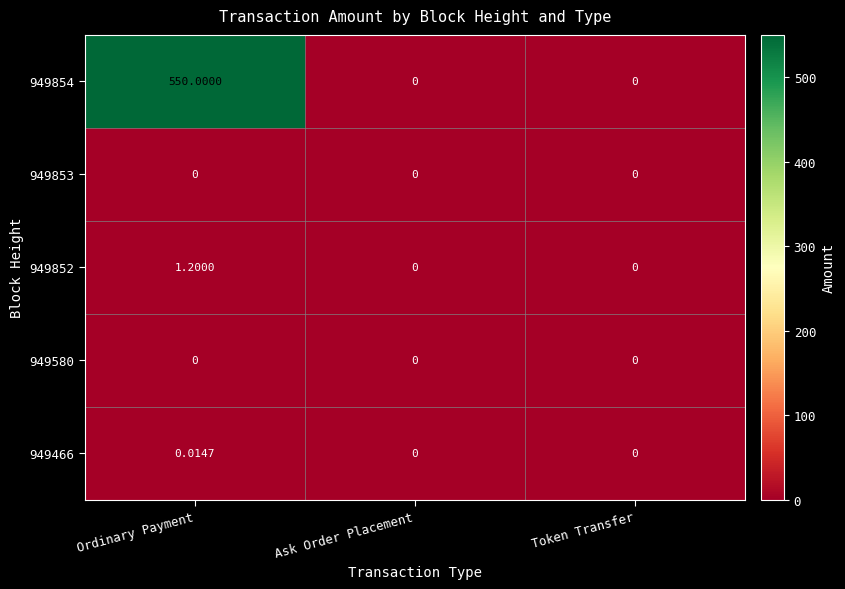

How many distinct data groups are displayed?

5